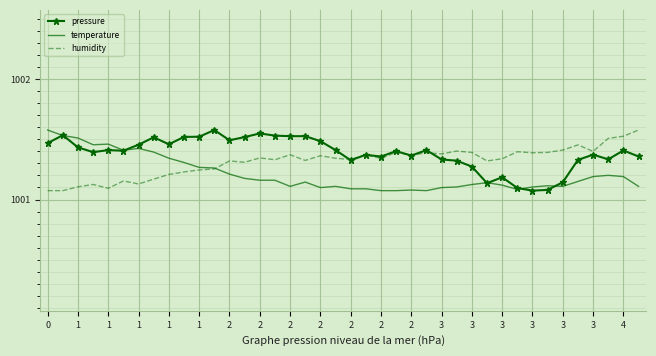

After their last crossing, which series has the higher values: humidity or pressure?

humidity